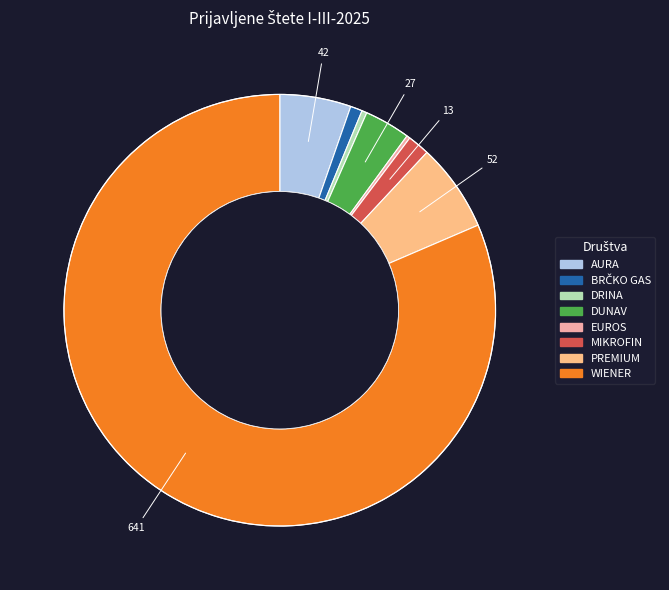

Between WIENER and MIKROFIN, which is larger?

WIENER